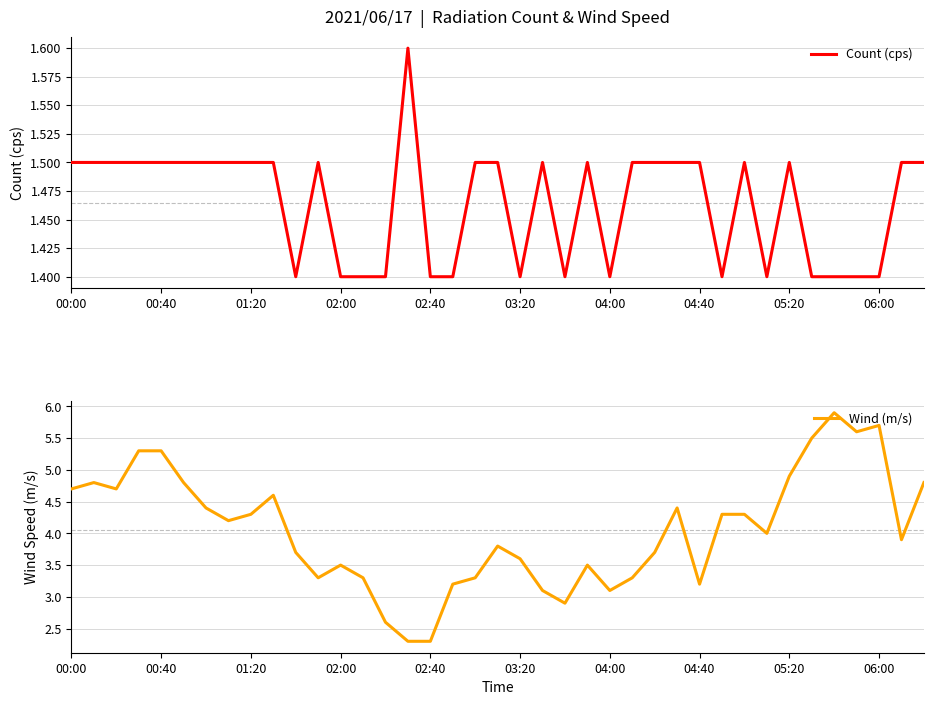

What is the difference between the highest and lowest values at 14?

1.2